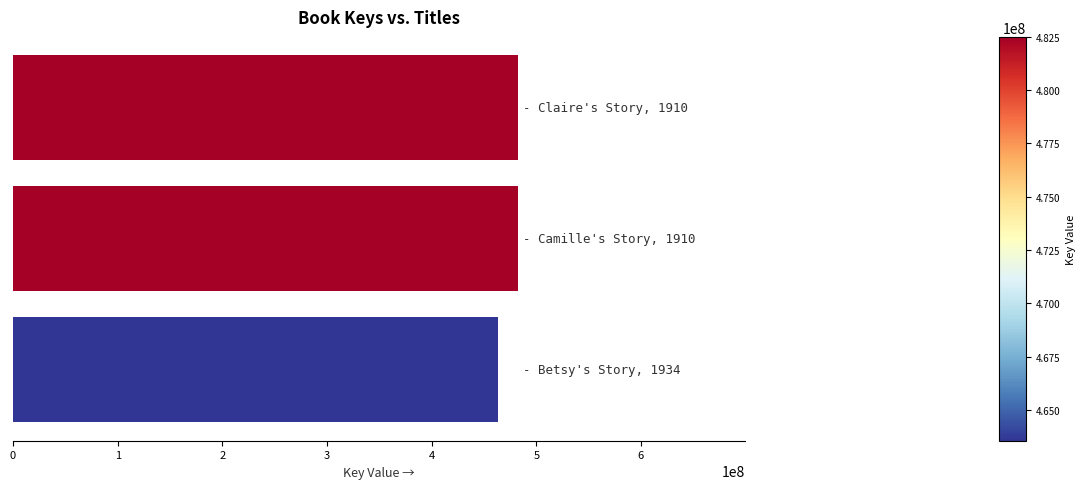

What is the sum of all values?

1428553067